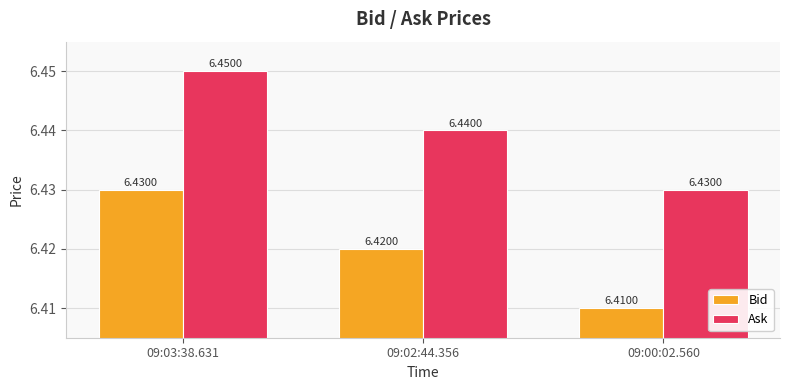

How many Bid values are between 6 and 7?

3